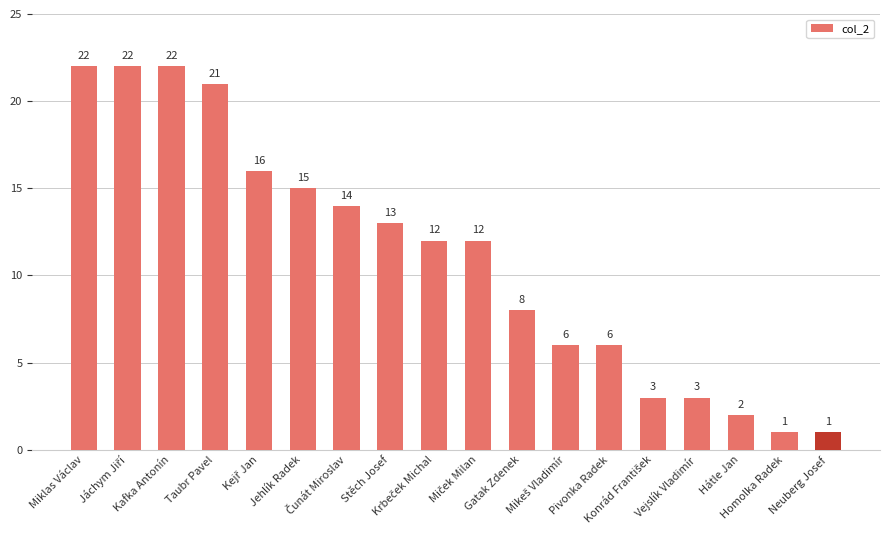

Reading left to right, what are all the values shown in this chart?

22	22	22	21	16	15	14	13	12	12	8	6	6	3	3	2	1	1